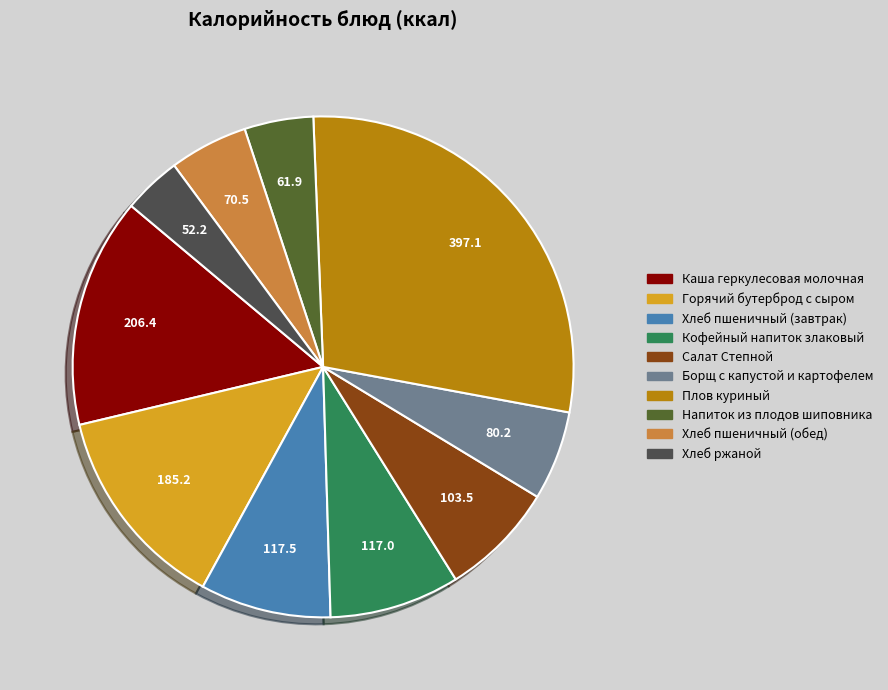

Combined, do Салат Степной and Кофейный напиток злаковый account for over 50%?

No